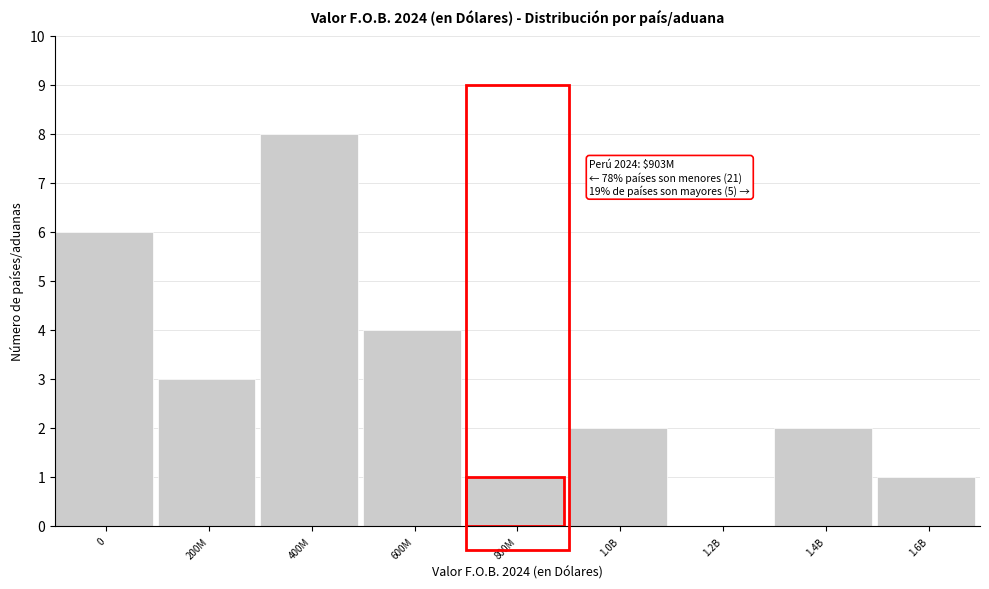

Reading right to left, what are all the values shown in this chart?

1.6B=1	1.4B=2	1.2B=0	1.0B=2	800M=1	600M=4	400M=8	200M=3	0=6